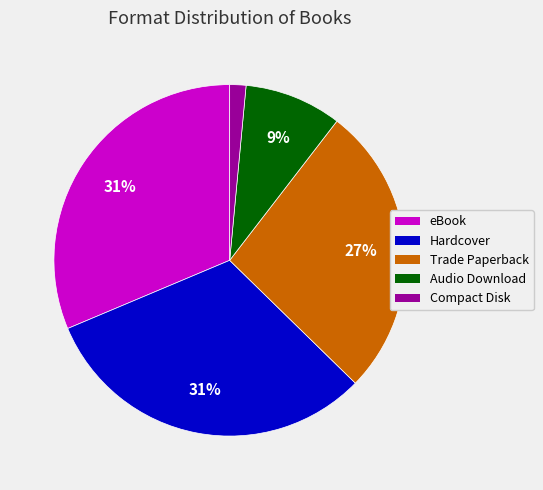

Between Audio Download and Compact Disk, which is larger?

Audio Download